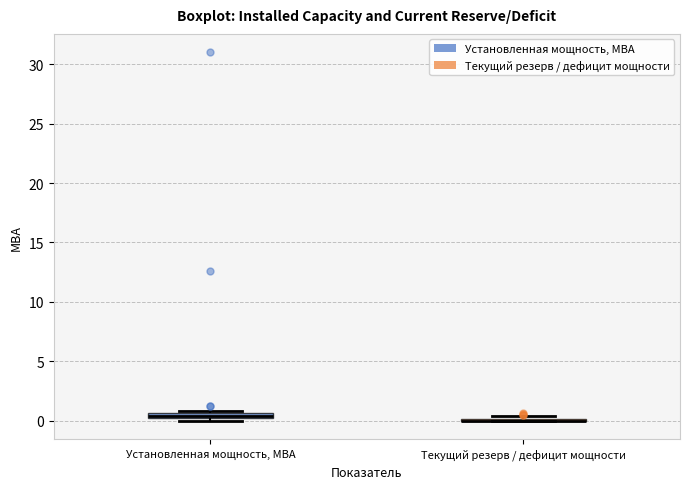

Where is the lower edge of the box for Установленная мощность, МВА on the y-axis? The values are not printed on the chart, so give them approximately, as read against the axis.

0.0